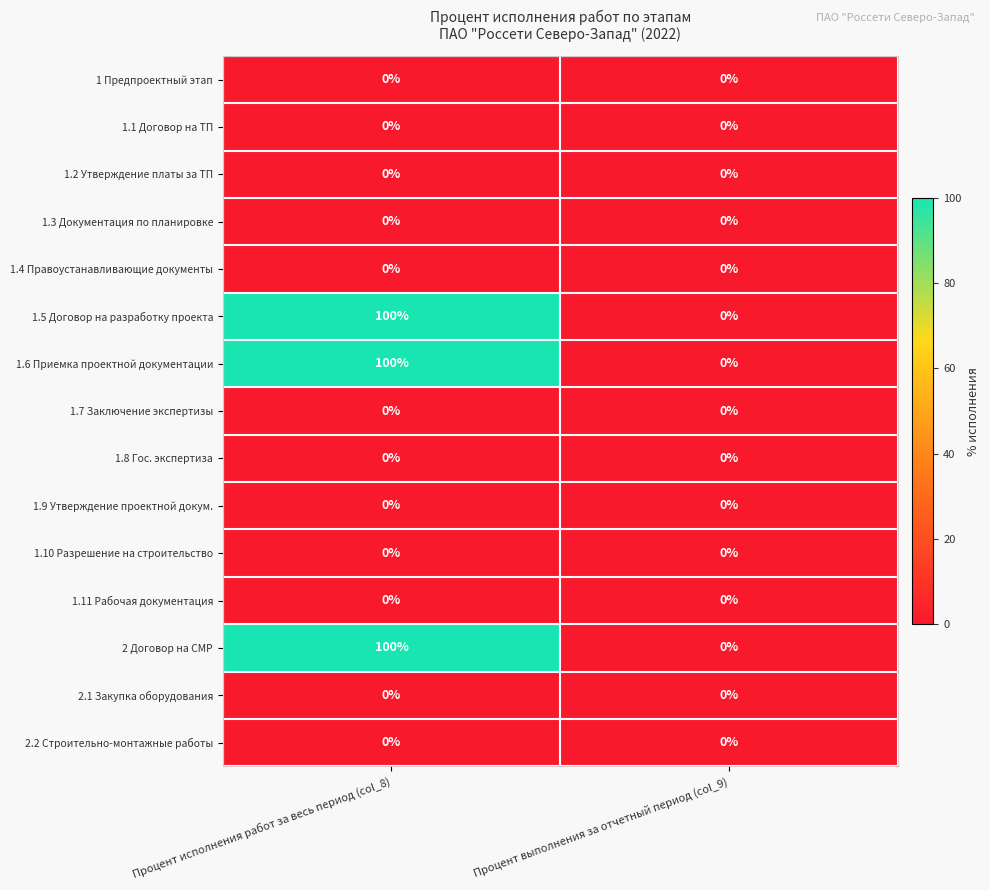

At how many categories does at least one series exceed 45?

1